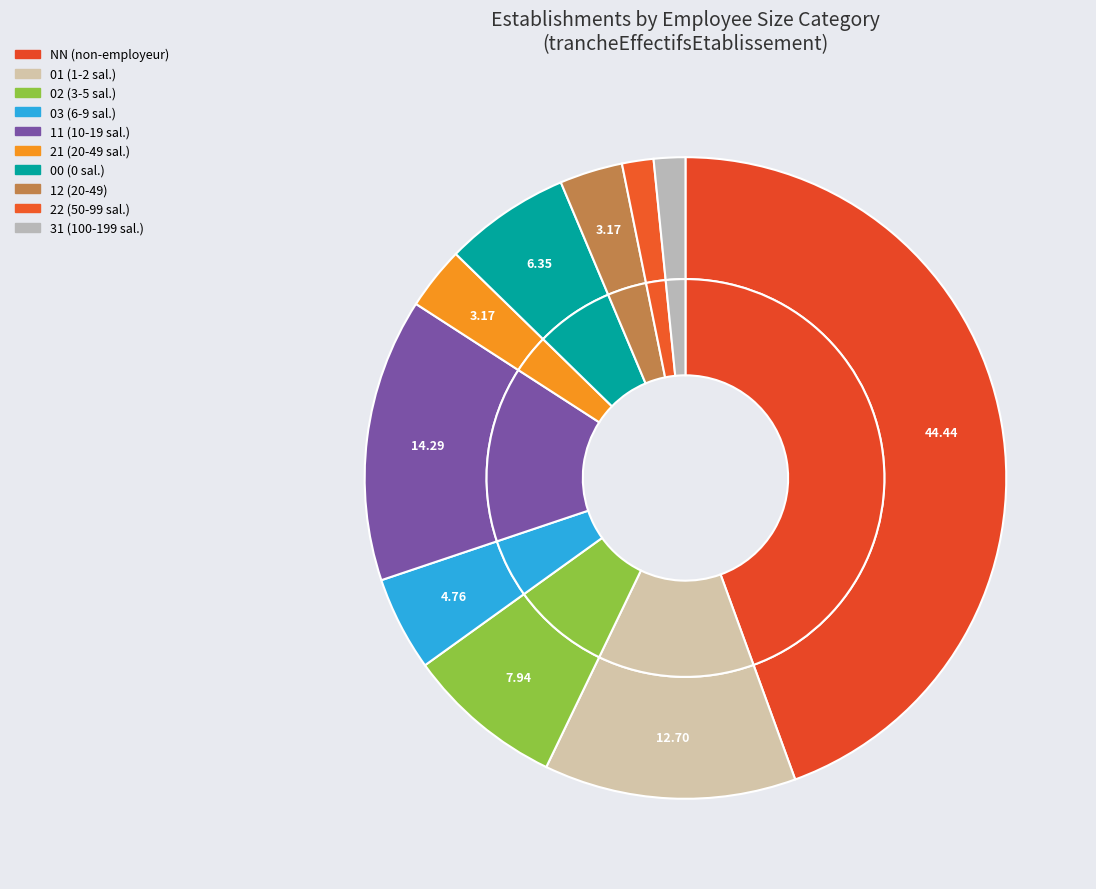

To the nearest percent, what percentage of the pie is 31?

2%